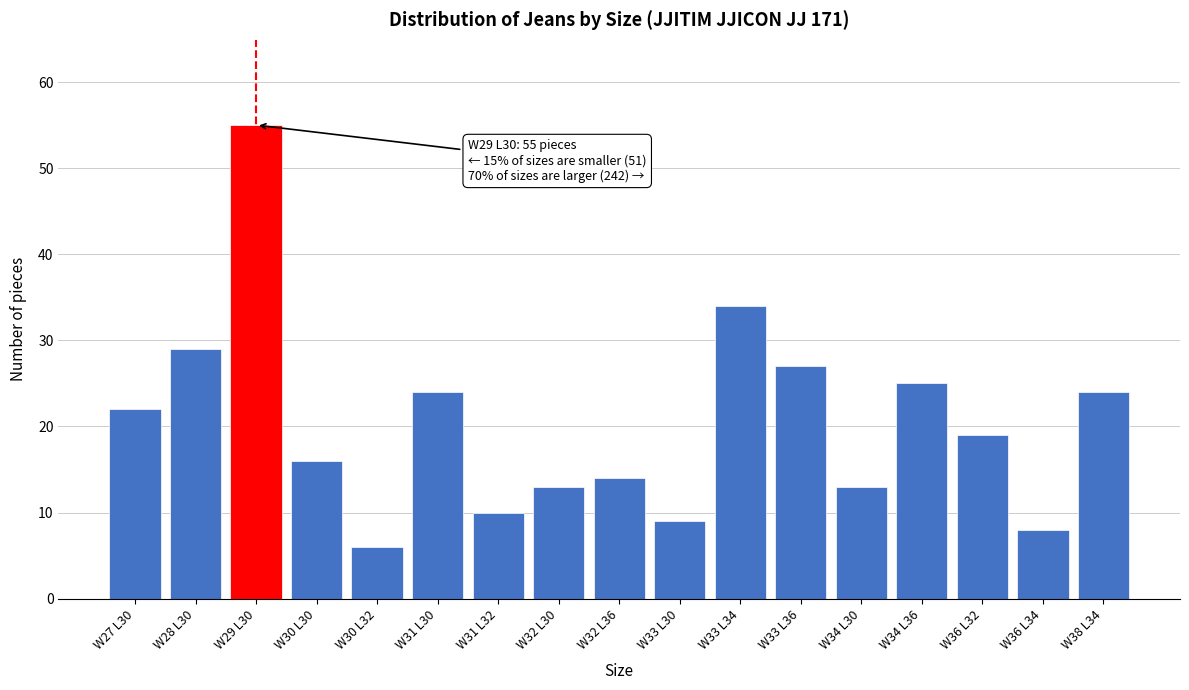

Reading left to right, extract all data points from this chart.

22	29	55	16	6	24	10	13	14	9	34	27	13	25	19	8	24